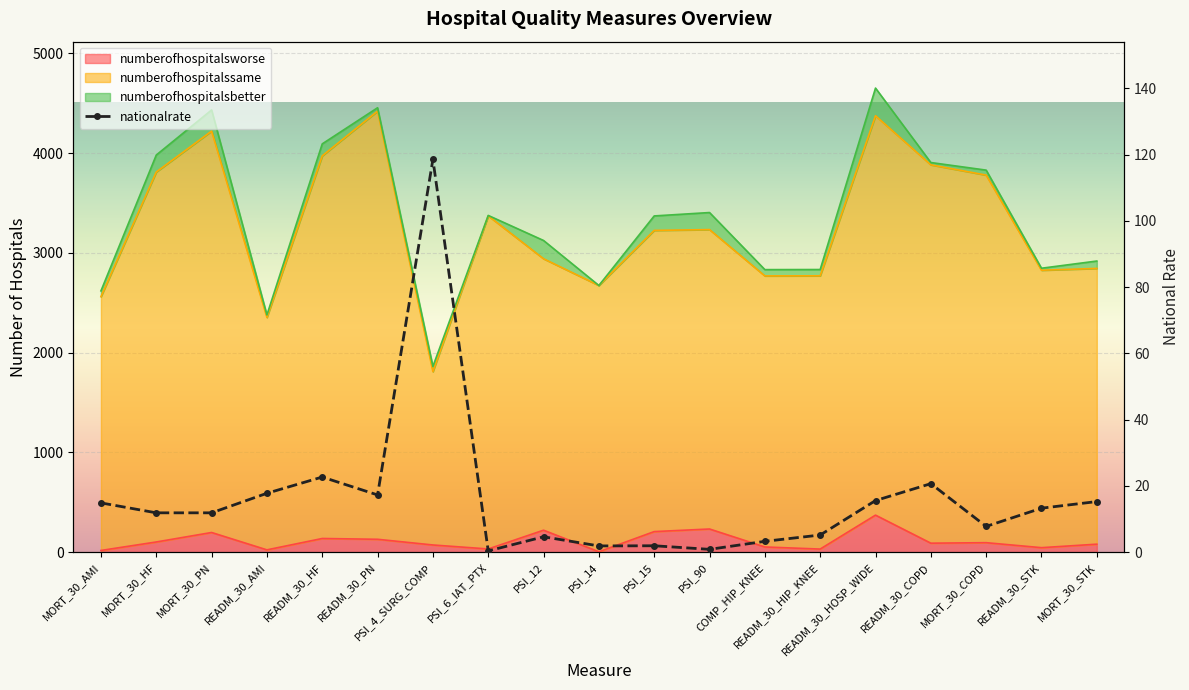

At which label does nationalrate reach its minimum?

PSI_6_IAT_PTX